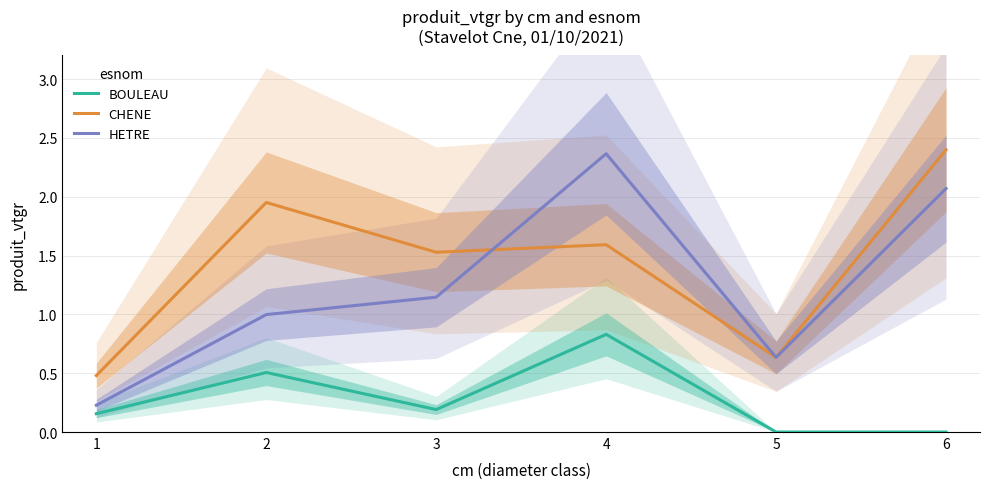

What is the sum of all CHENE values?

8.6